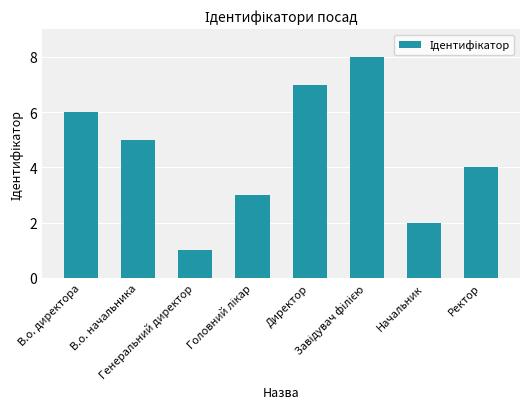

Count the number of categories in the chart.

8